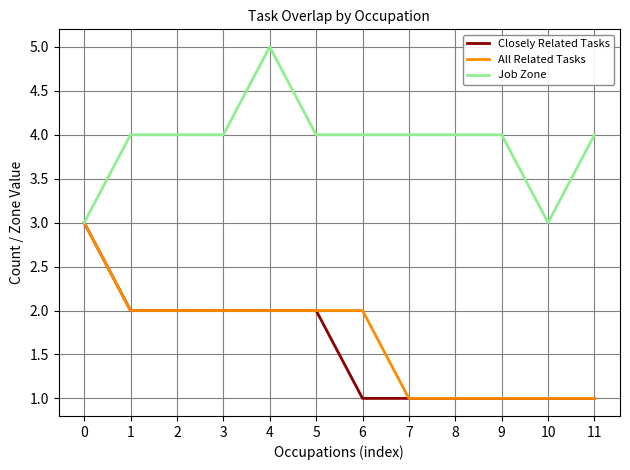

Which series changed the most between 2 and 6?

Closely Related Tasks